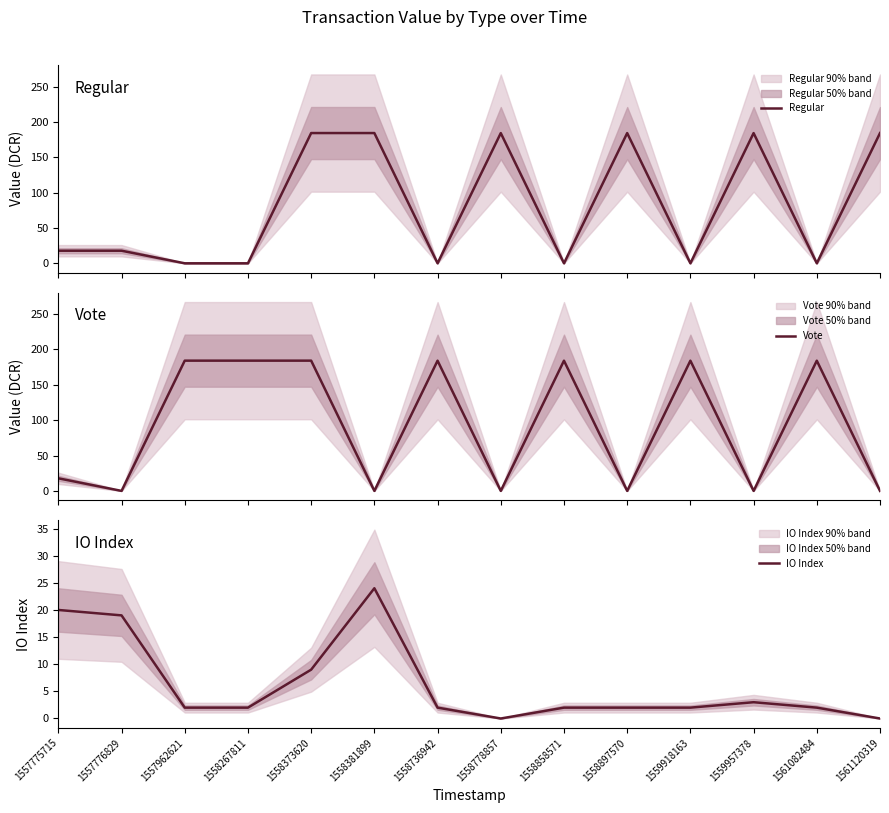

Rank the categories by IO Index value from lowest to highest.

1558778857, 1561120319, 1557962621, 1558267811, 1558736942, 1558858571, 1558897570, 1559918163, 1561082484, 1559957378, 1558373620, 1557776829, 1557775715, 1558381899